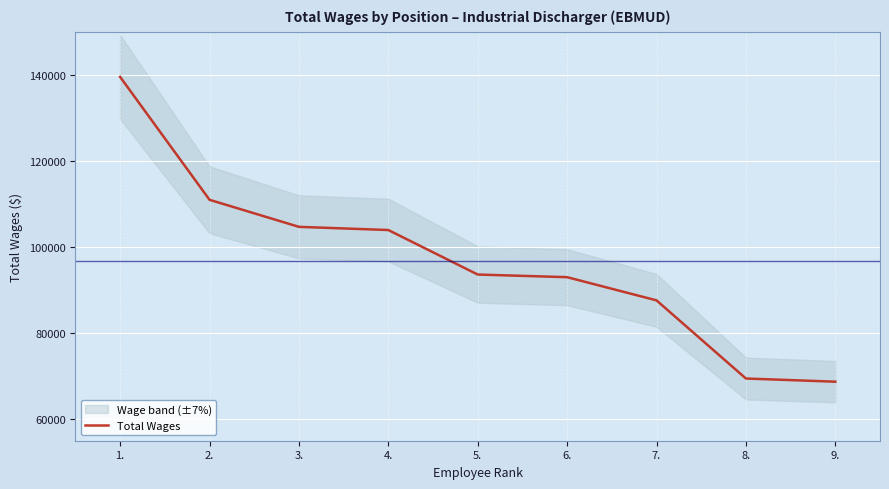

Reading left to right, transcribe all the data shown in this chart.

1.=139508	2.=110959	3.=104679	4.=103938	5.=93601	6.=92986	7.=87601	8.=69450	9.=68710